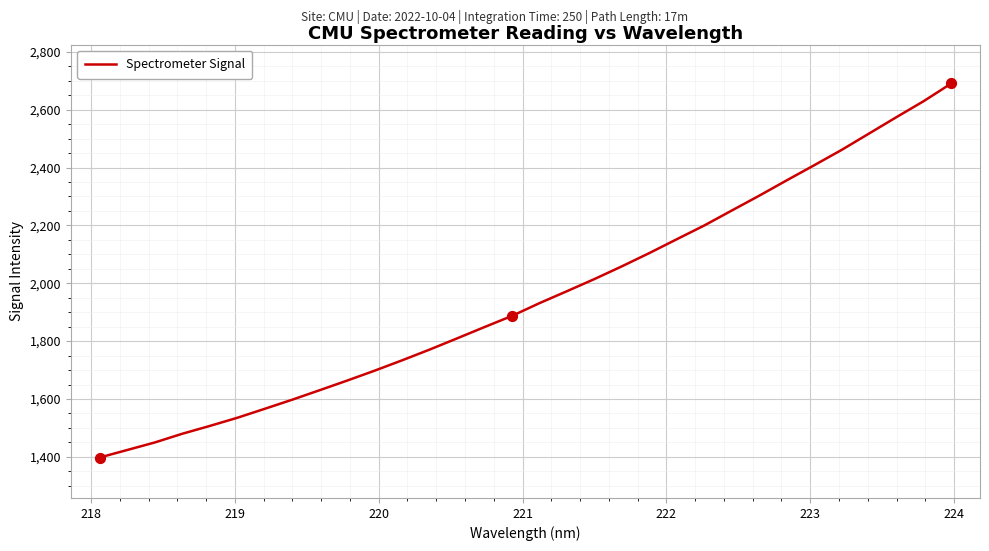

What is the smallest value displayed?

1397.7